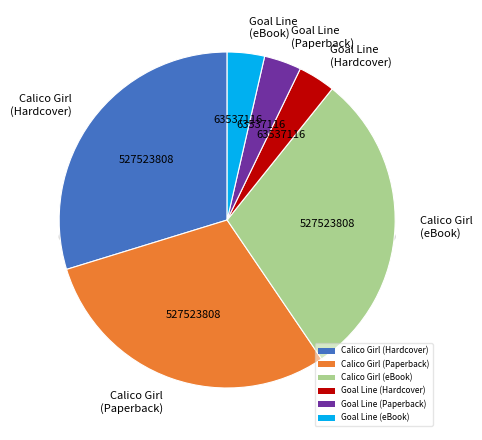

To the nearest percent, what percentage of the pie is Goal Line (Hardcover)?

4%